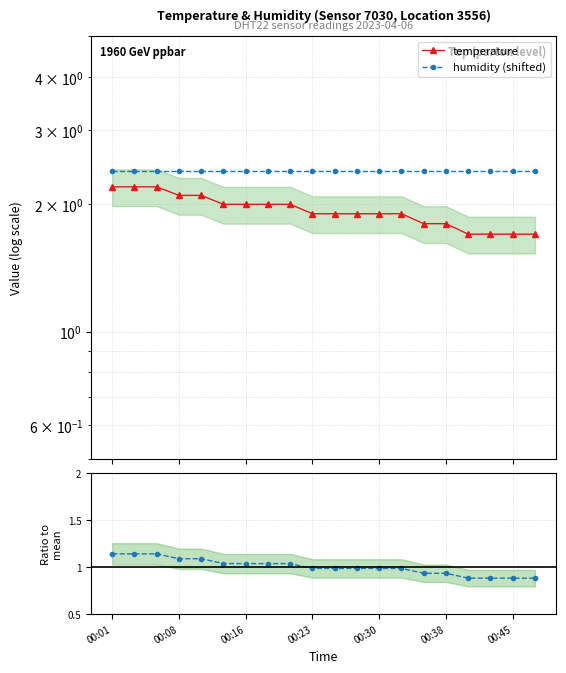

What value does the temperature series have at 00:45?

1.7